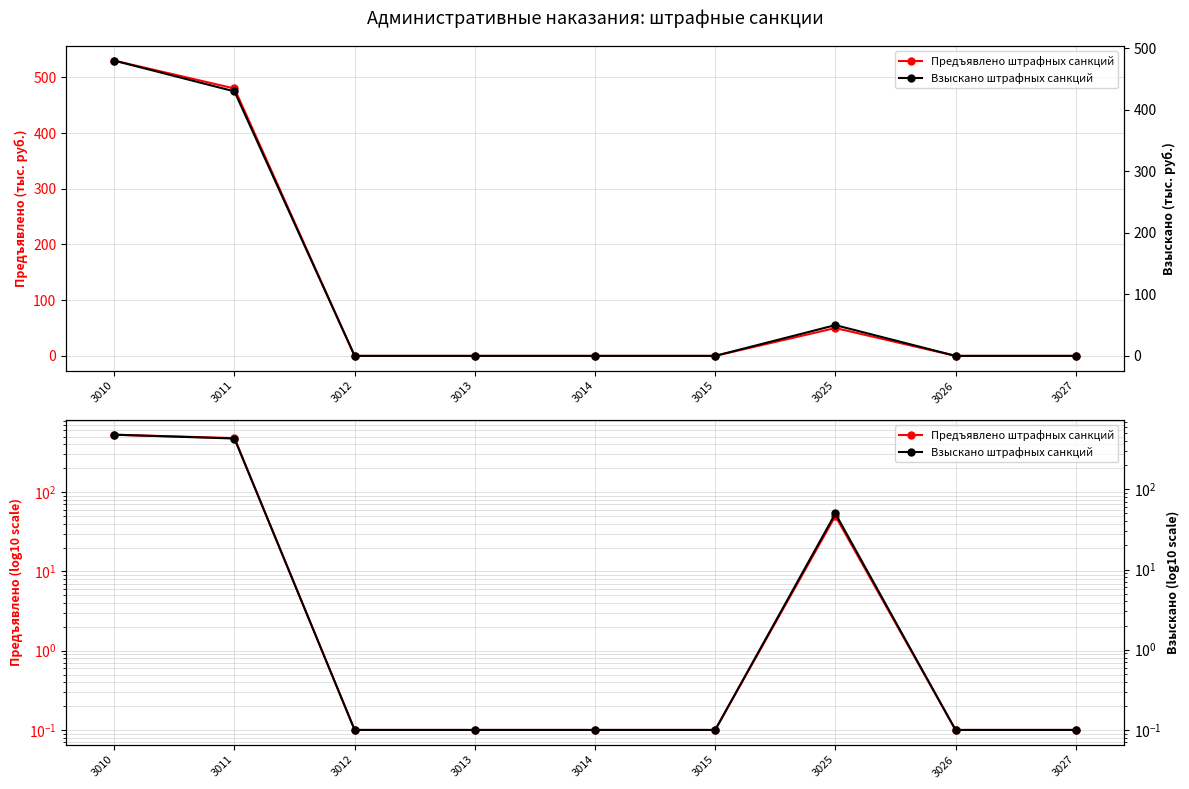

How many lines are shown in the chart?

2